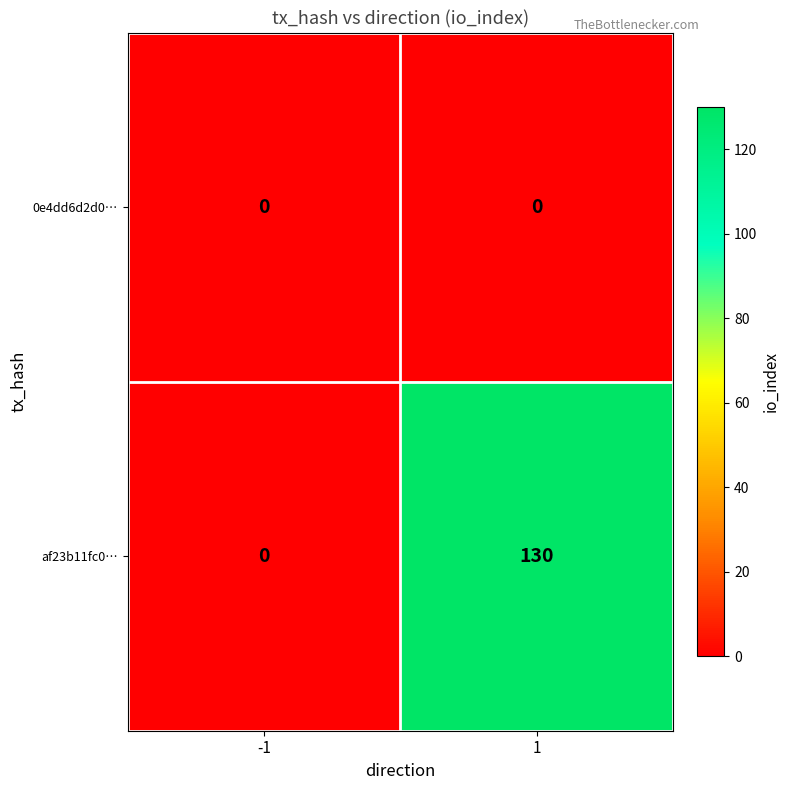

At how many categories does at least one series exceed 21?

1